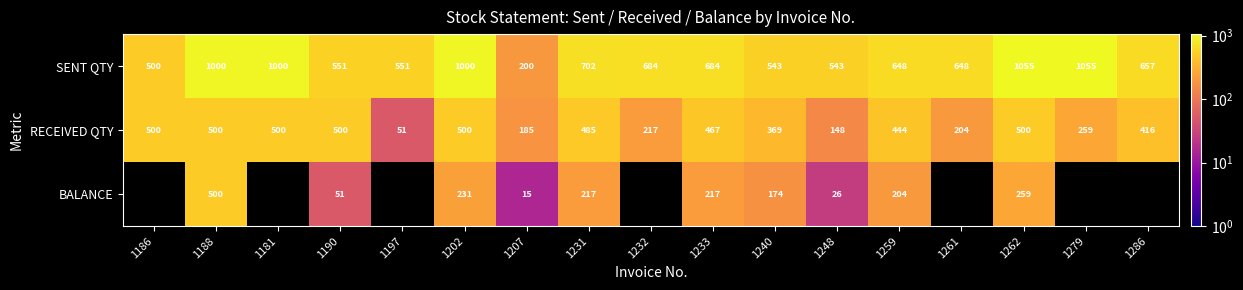

Which series changed the most between 1248 and 1262?

SENT QTY